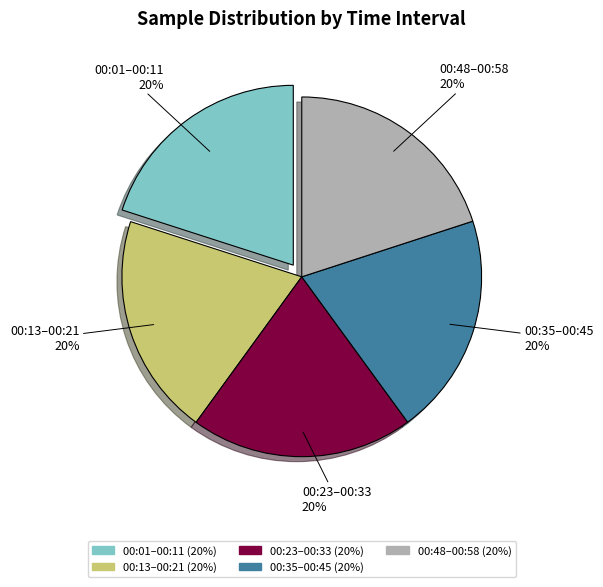

To the nearest percent, what is the average slice percentage?

20%